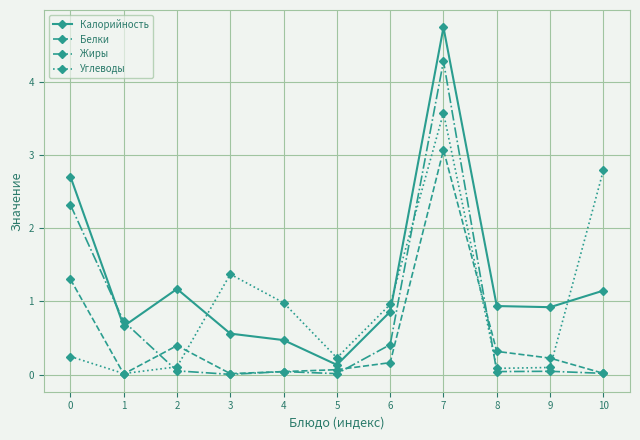

List the series in order of their overall mean, highest first.

Калорийность, Углеводы, Жиры, Белки